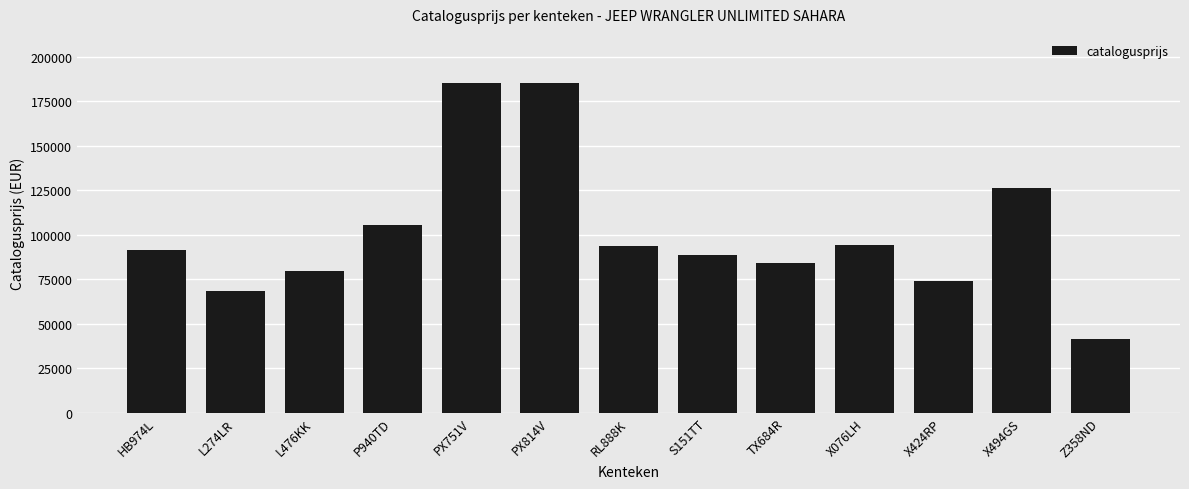

What is the sum of the values at PX751V and P940TD?

290559